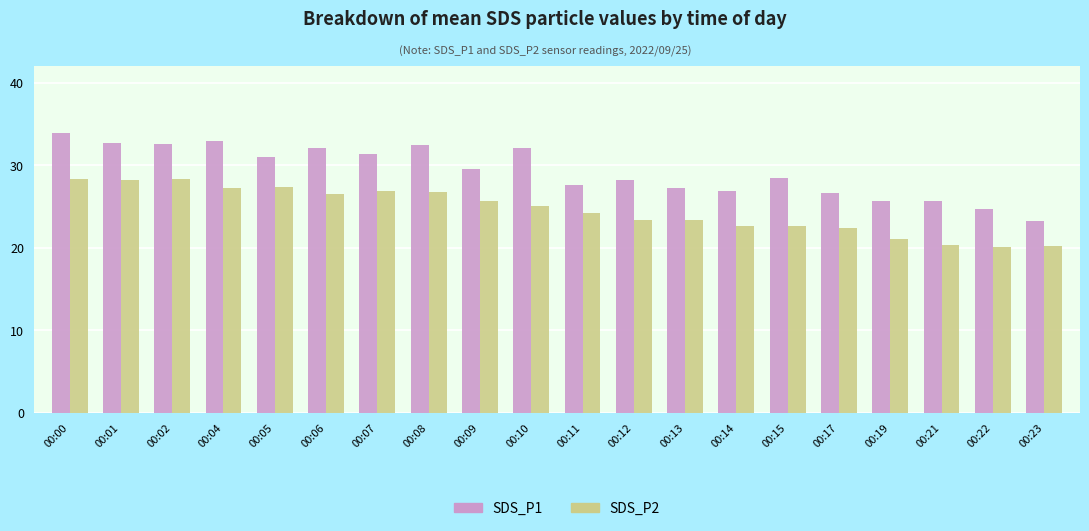

At 00:00, list the series in order from largest to smallest.

SDS_P1, SDS_P2